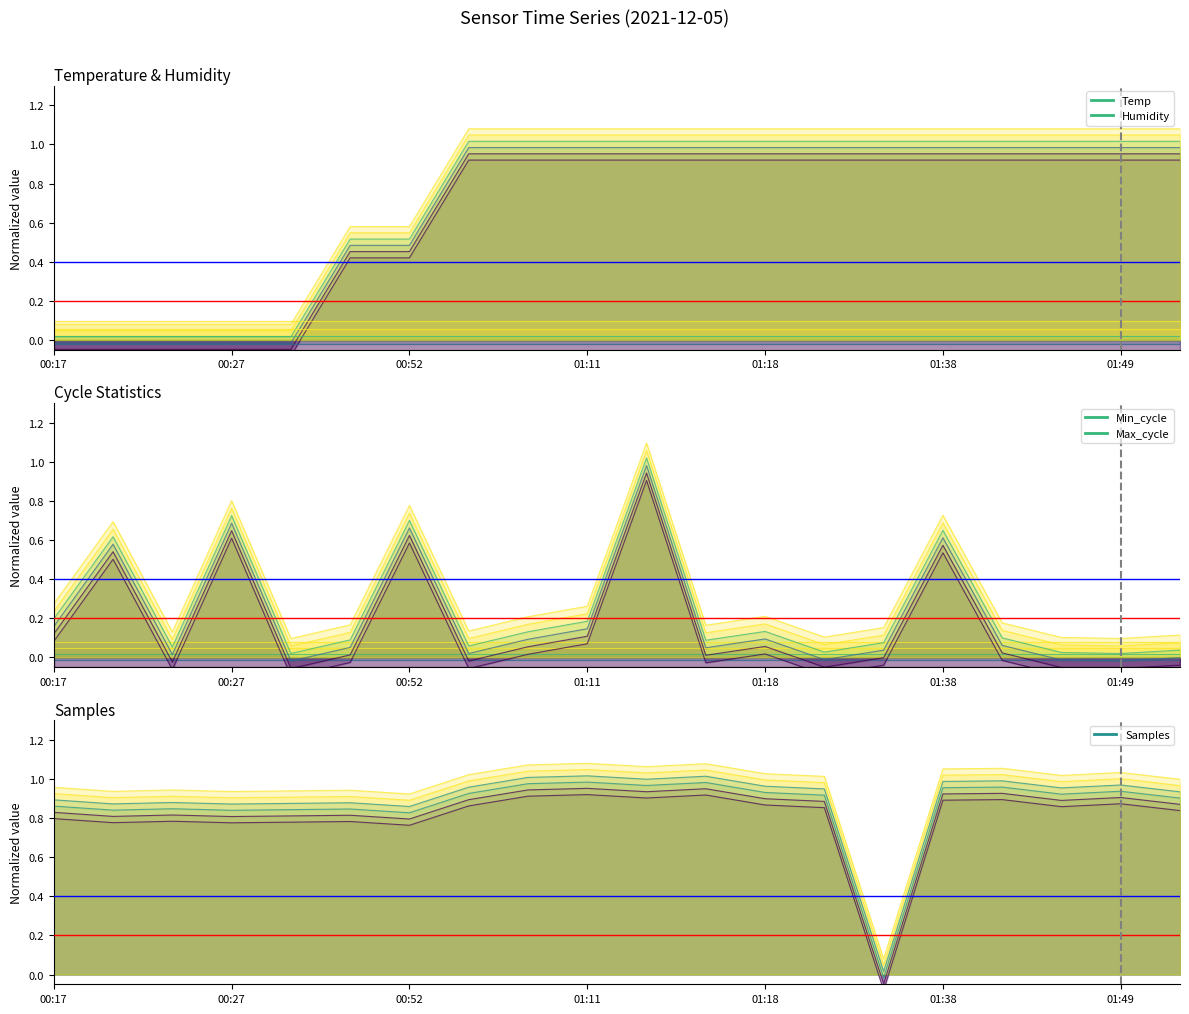

At how many categories does at least one series exceed 0?

20